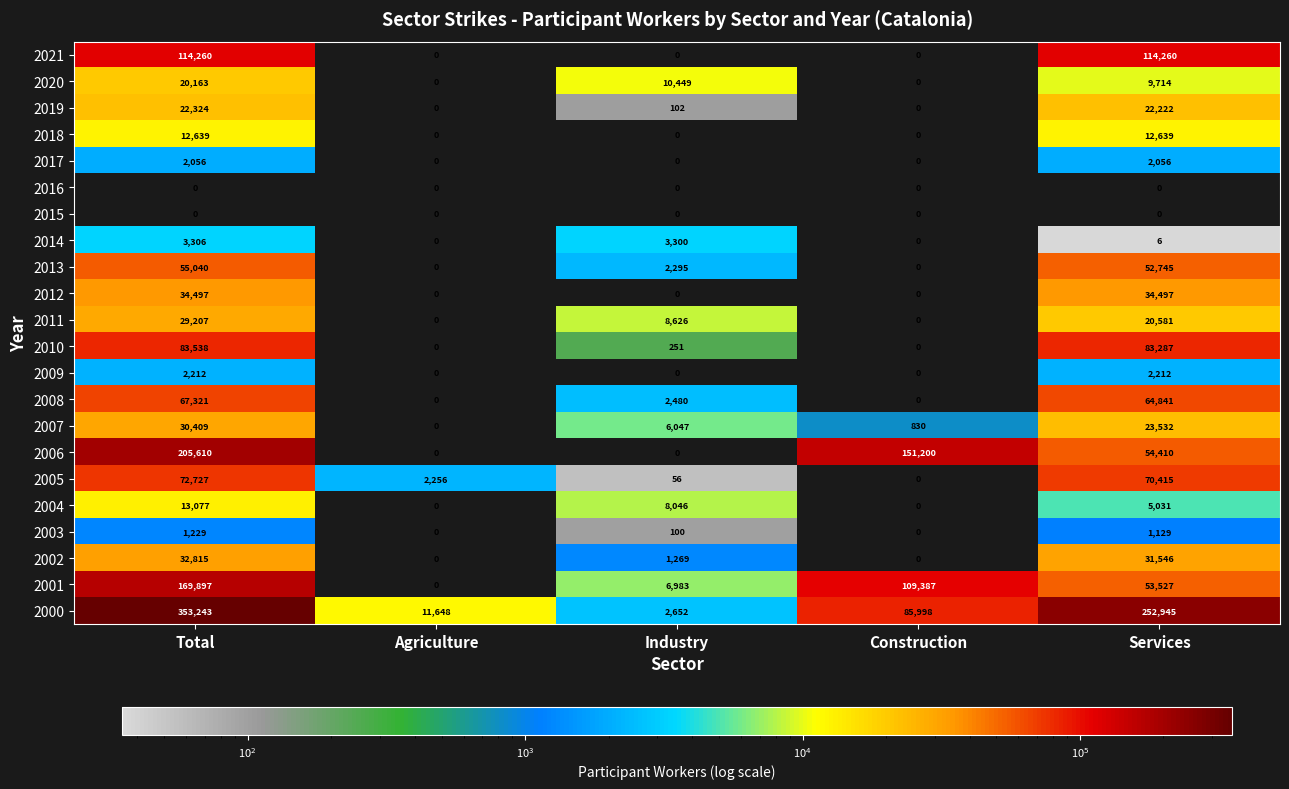

What is the spread (max minus min) of values at Agriculture?

11648